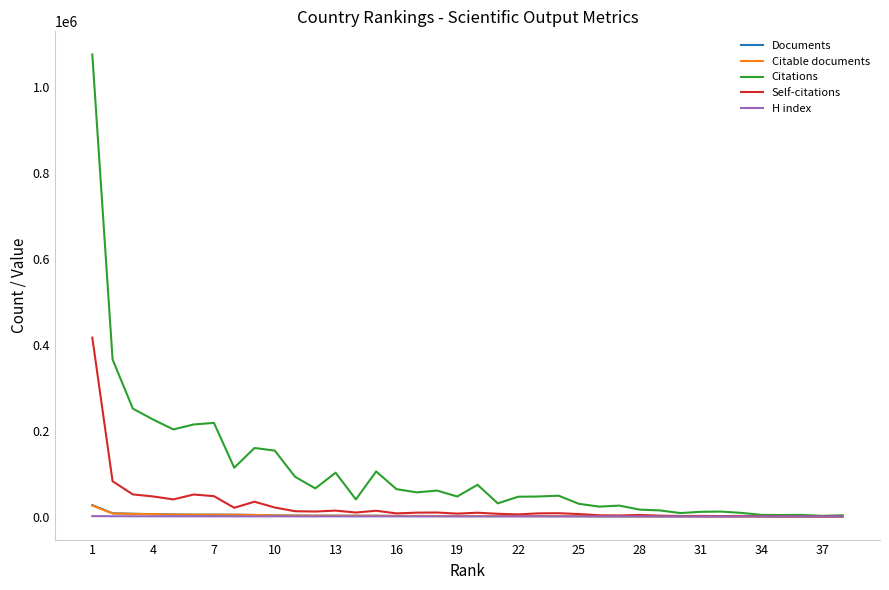

What is the maximum value shown in the chart?

1074826